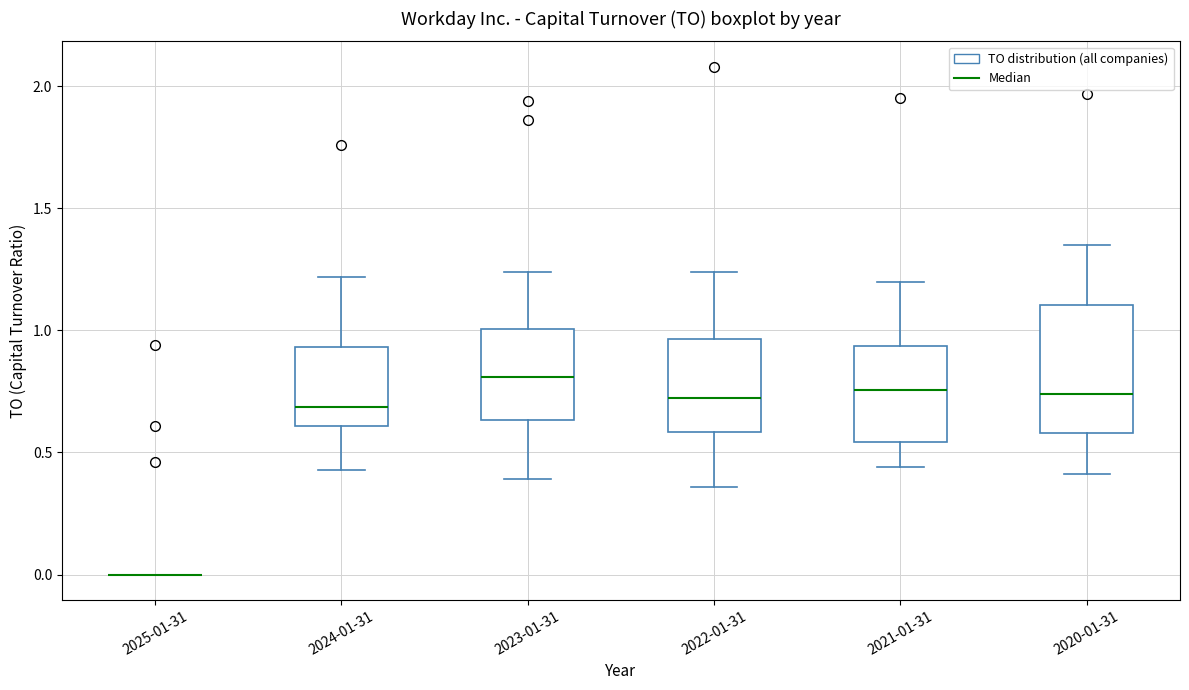

Where does the upper whisker of the box for 2023-01-31 end on the y-axis? The values are not printed on the chart, so give them approximately, as read against the axis.

1.25